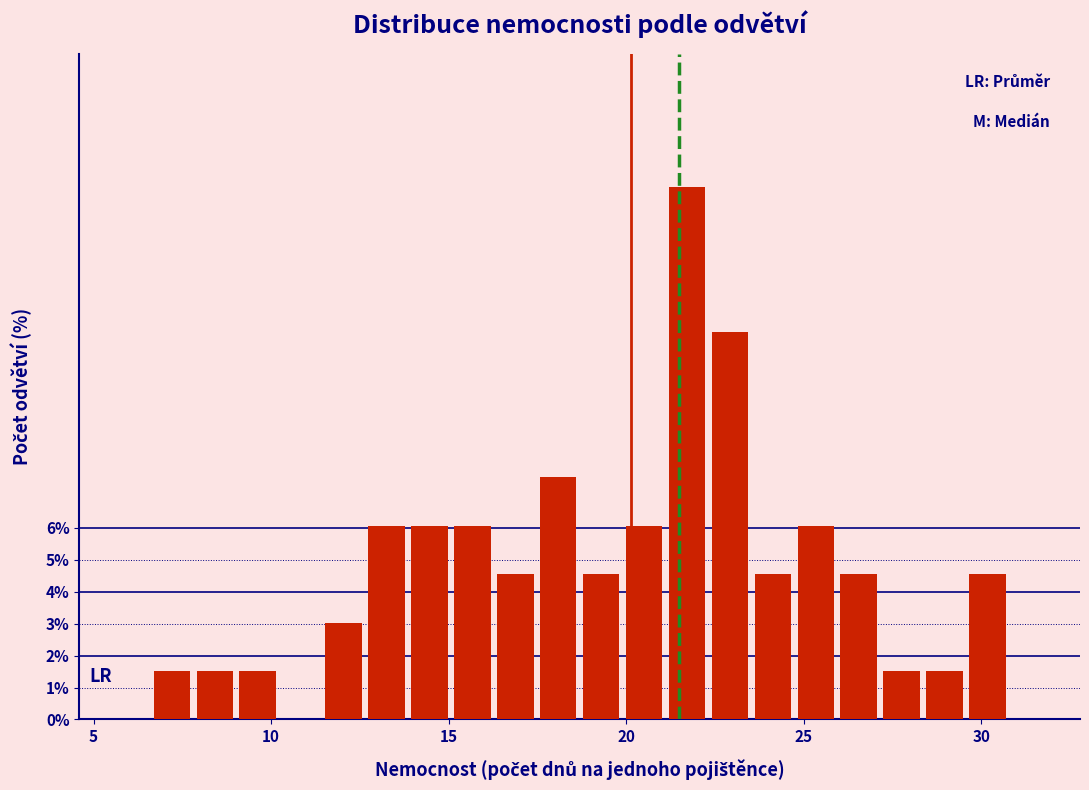

Read against the x-axis, roughly where is the centre of the tallest bar?

21.5